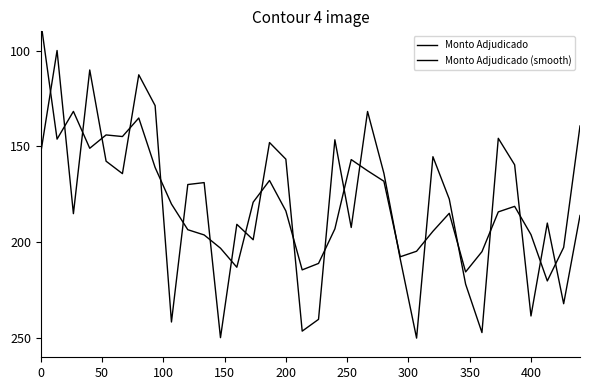

What is the difference between the maximum and minimum values in the Monto Adjudicado series?

150.0